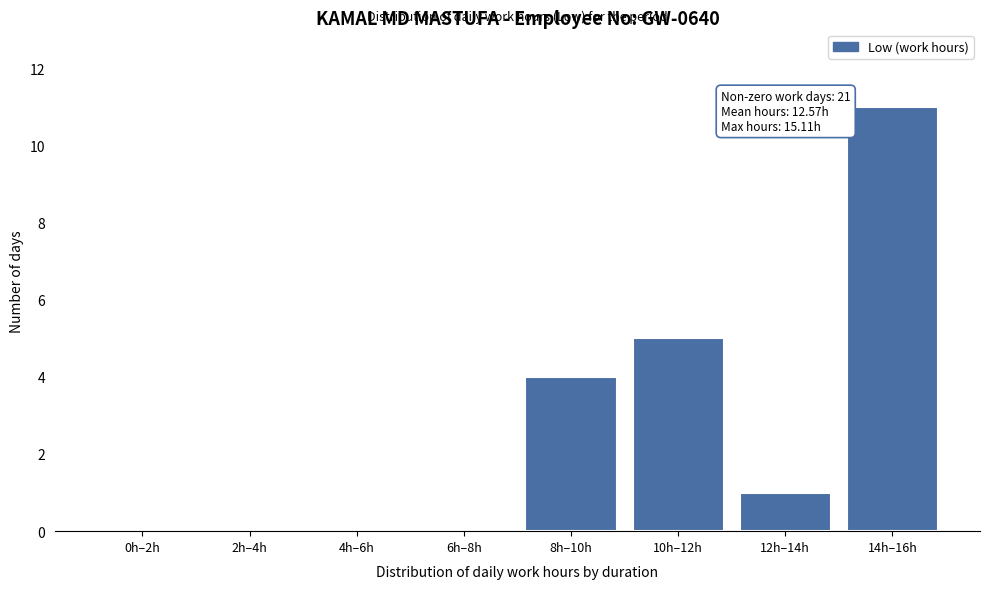

Reading left to right, what are all the values shown in this chart?

0h–2h=0	2h–4h=0	4h–6h=0	6h–8h=0	8h–10h=4	10h–12h=5	12h–14h=1	14h–16h=11